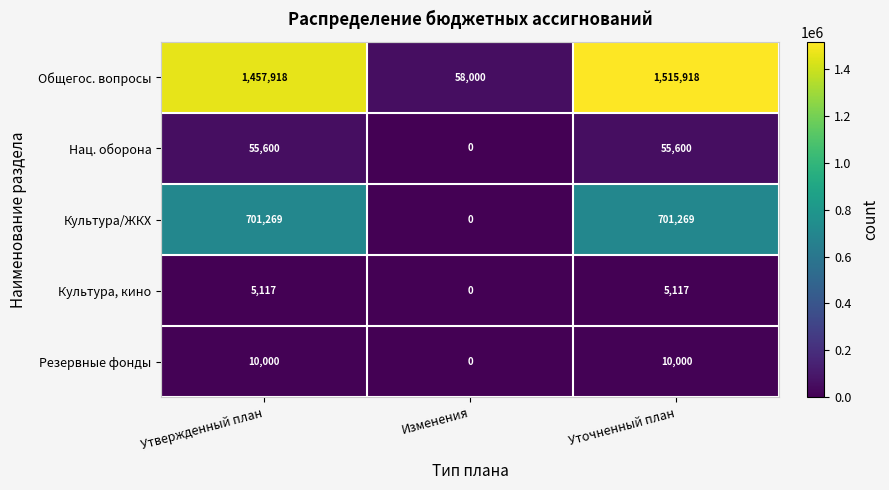

At which category is the sum across all series the highest?

Уточненный план